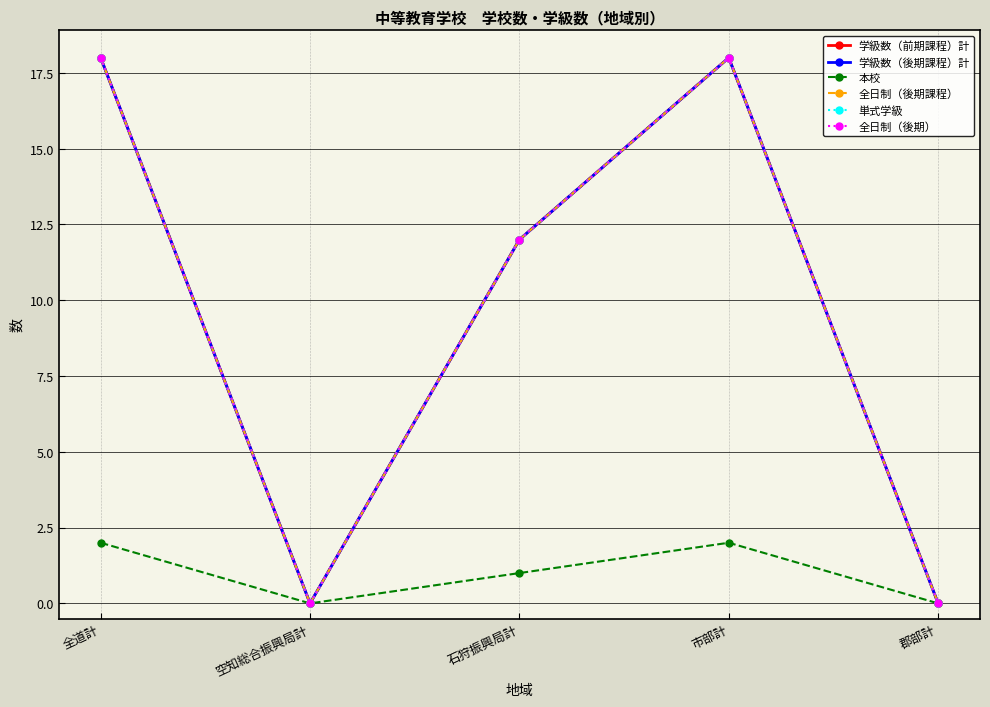

True or false: 学級数（後期課程）計 and 全日制（後期） intersect in this chart.

False